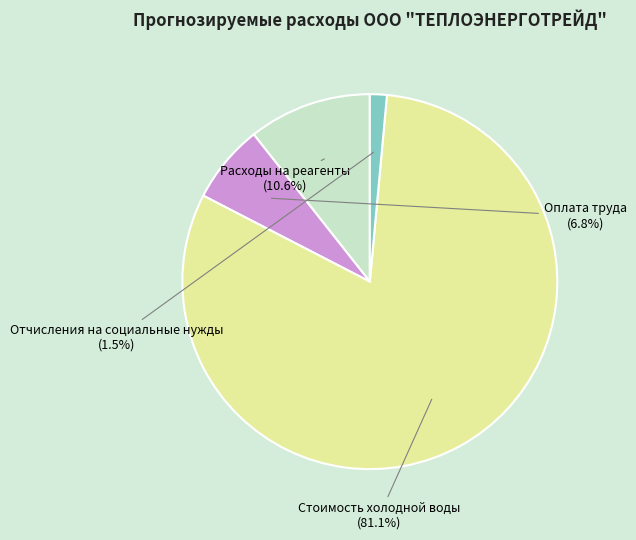

Does any single category account for the majority?

Yes